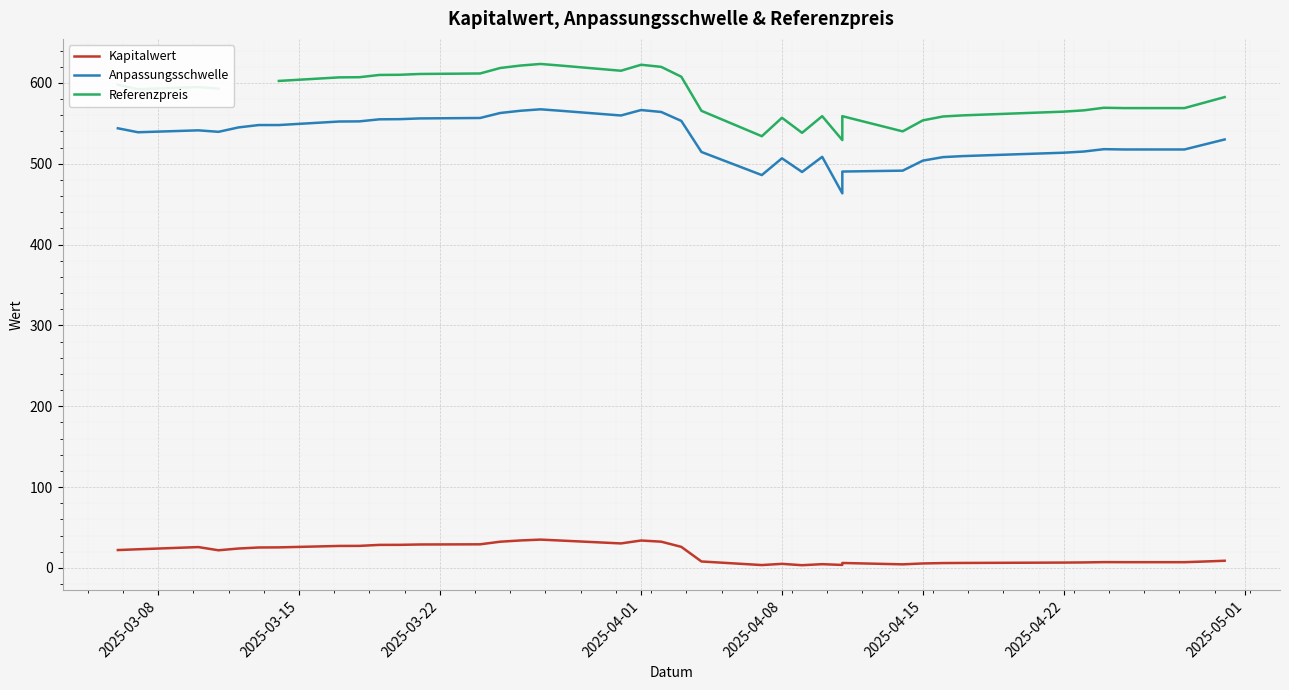

How many interior local peaks does the Anpassungsschwelle series have?

6